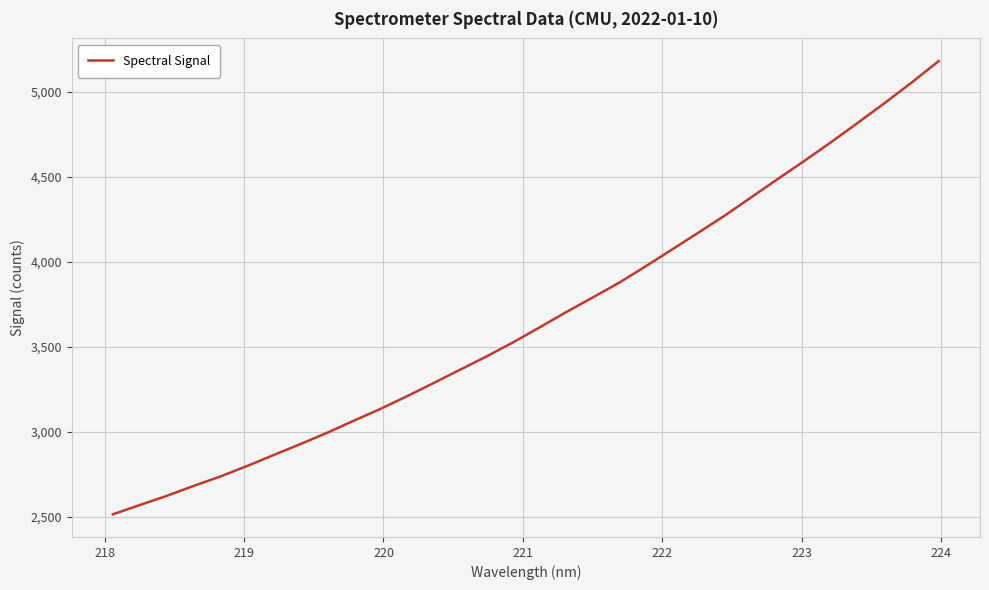

How many values exceed 3612?

16